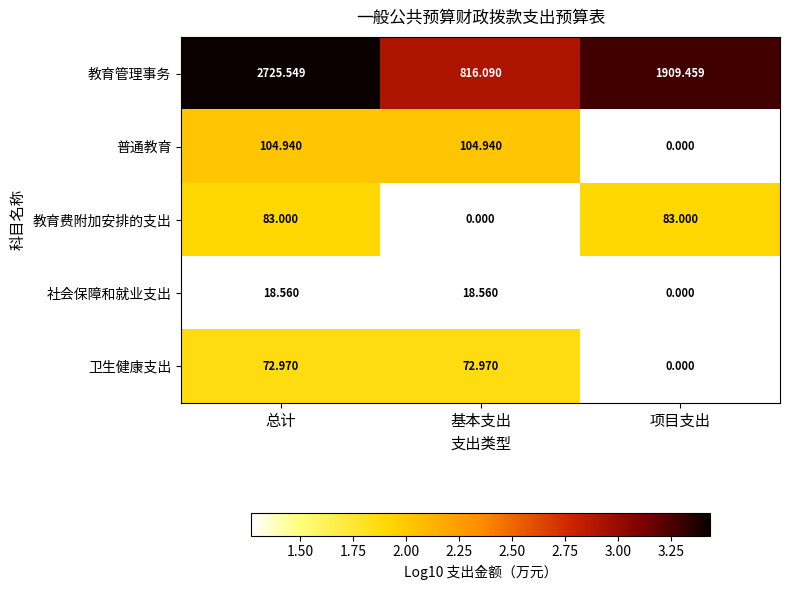

At which label does 教育管理事务 first exceed 1909?

总计